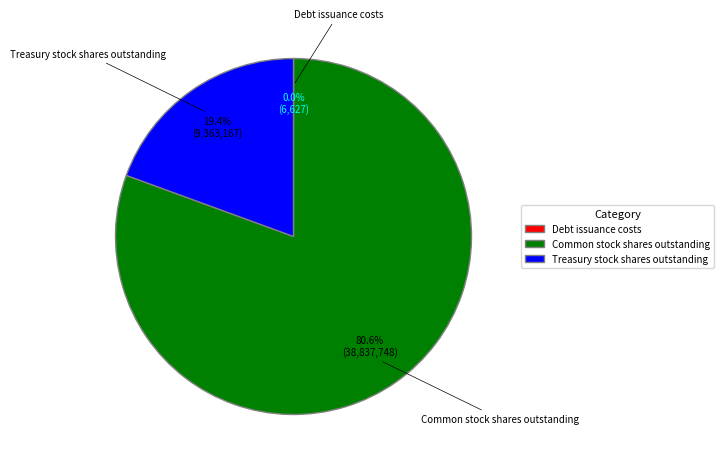

To the nearest percent, what is the difference between the Treasury stock shares outstanding and Common stock shares outstanding slice percentages?

61%